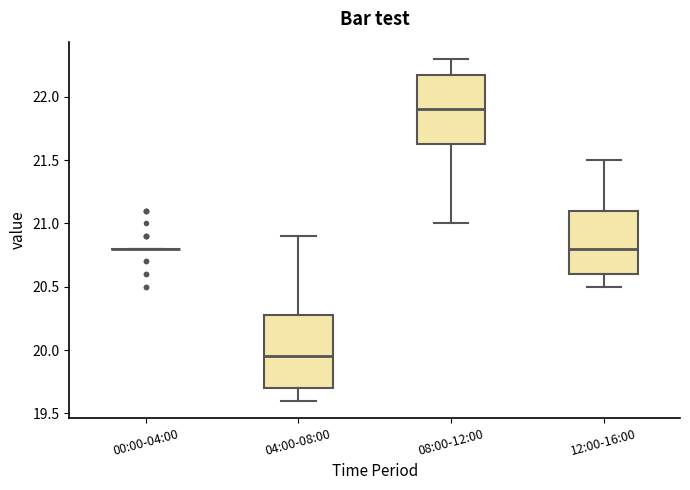

Reading left to right, transcribe this box plot: for each box, give where its median line is, the range the box spans, and where its two whiskers end, as read against the y-axis. The values are not printed on the chart, so give them approximately, as read against the axis.

00:00-04:00: box collapsed to a line at 20.80, whiskers 20.80 to 20.80
04:00-08:00: median 19.95, box 19.70 to 20.30, whiskers 19.60 to 20.90
08:00-12:00: median 21.90, box 21.65 to 22.20, whiskers 21.00 to 22.30
12:00-16:00: median 20.80, box 20.60 to 21.10, whiskers 20.50 to 21.50